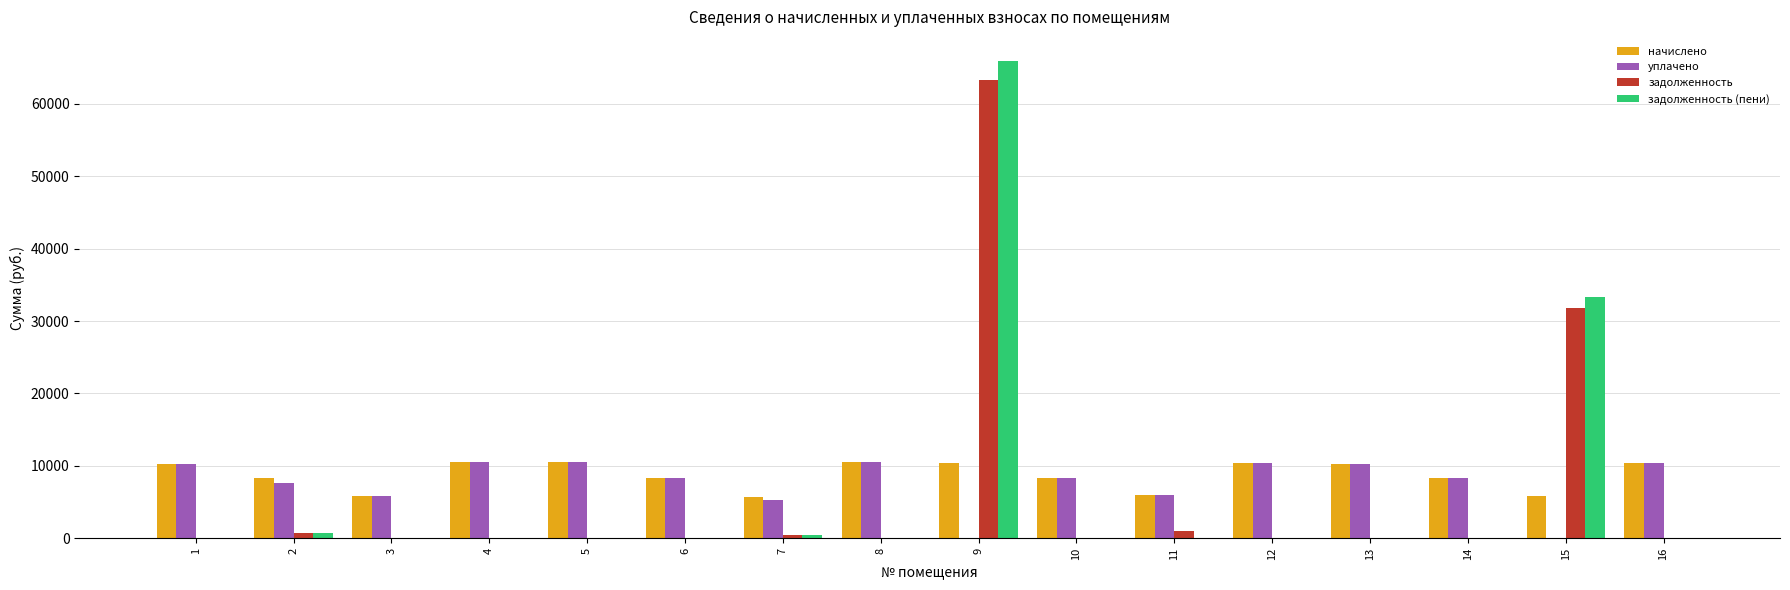

Is it true that уплачено equals 15678.6 at 4?

False